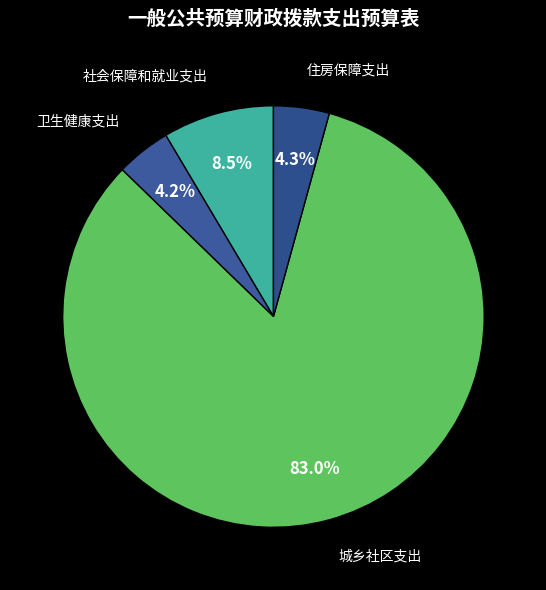

Which slice is the smallest?

卫生健康支出